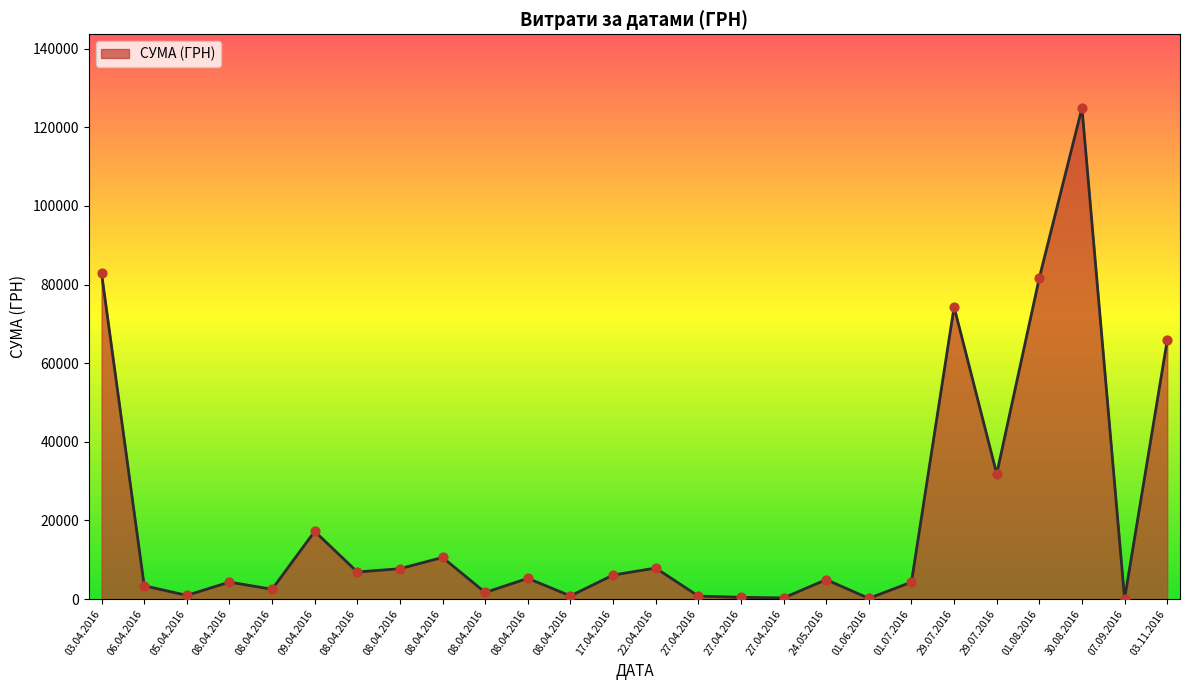

Which has a higher value, 03.04.2016 or 01.06.2016?

03.04.2016